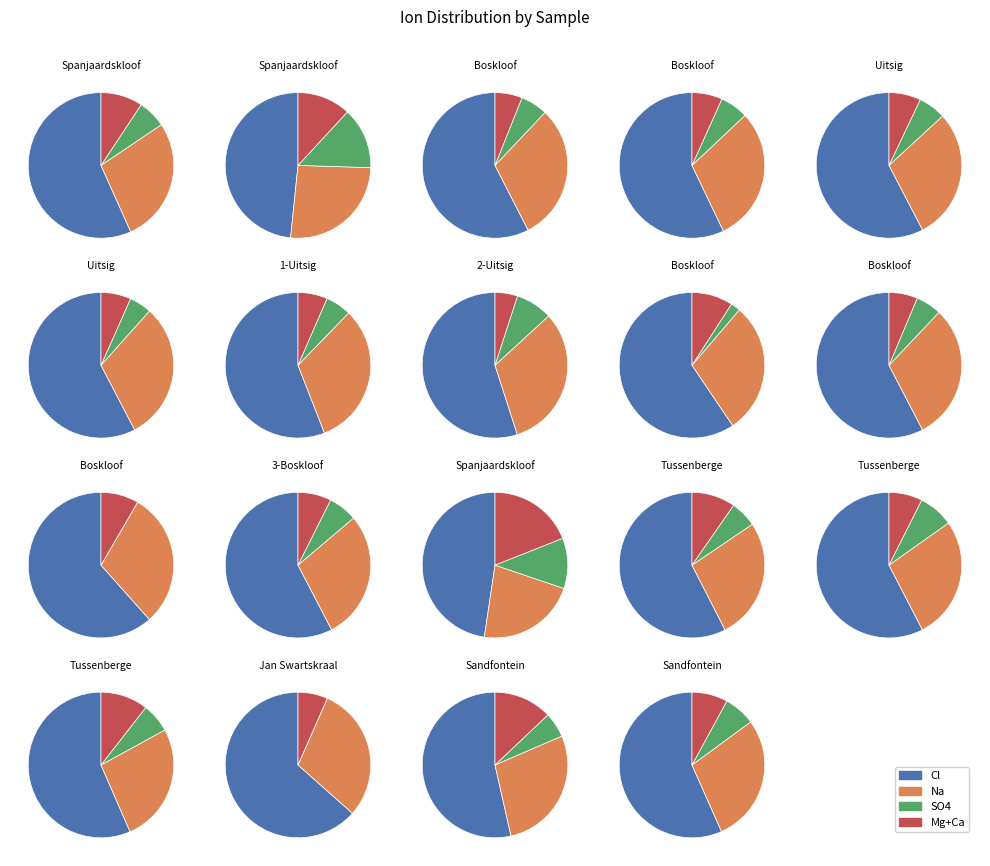

To the nearest percent, what portion does 11 represent?

4%